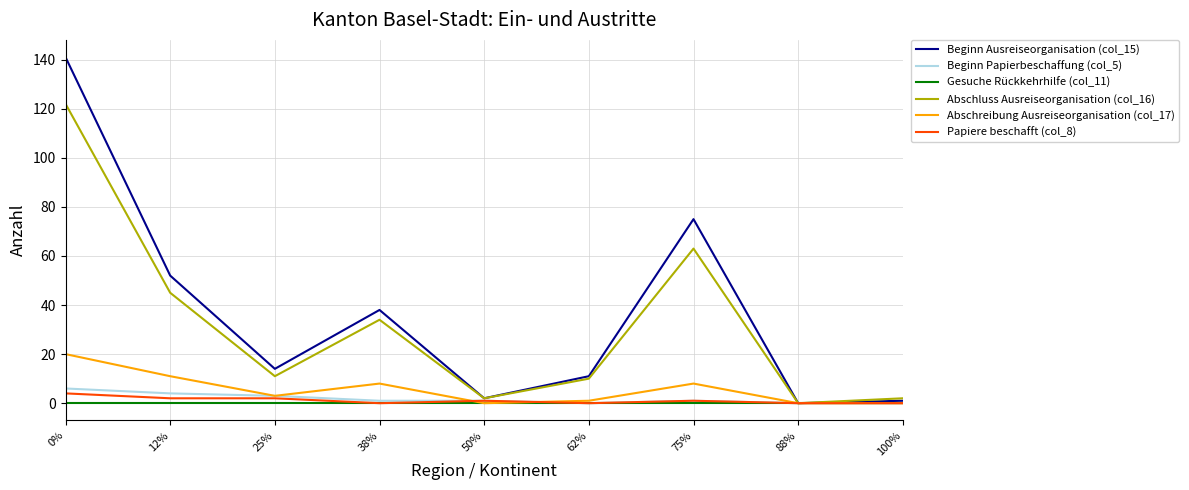

How many Papiere beschafft (col_8) values are between 0 and 2?

8